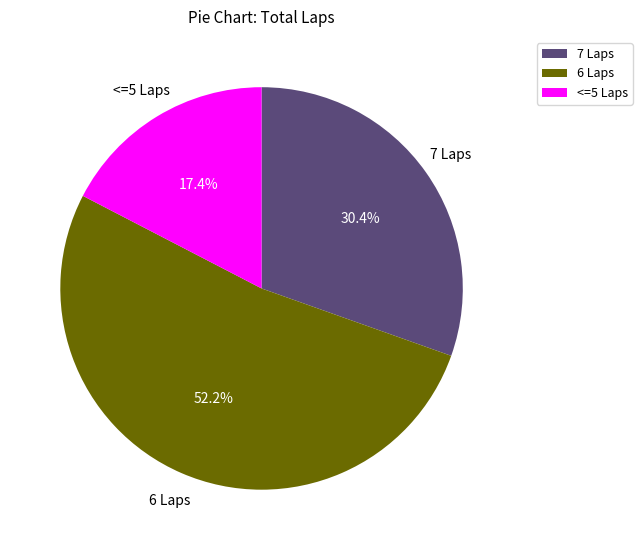

Is there any slice that represents more than half of the pie?

Yes